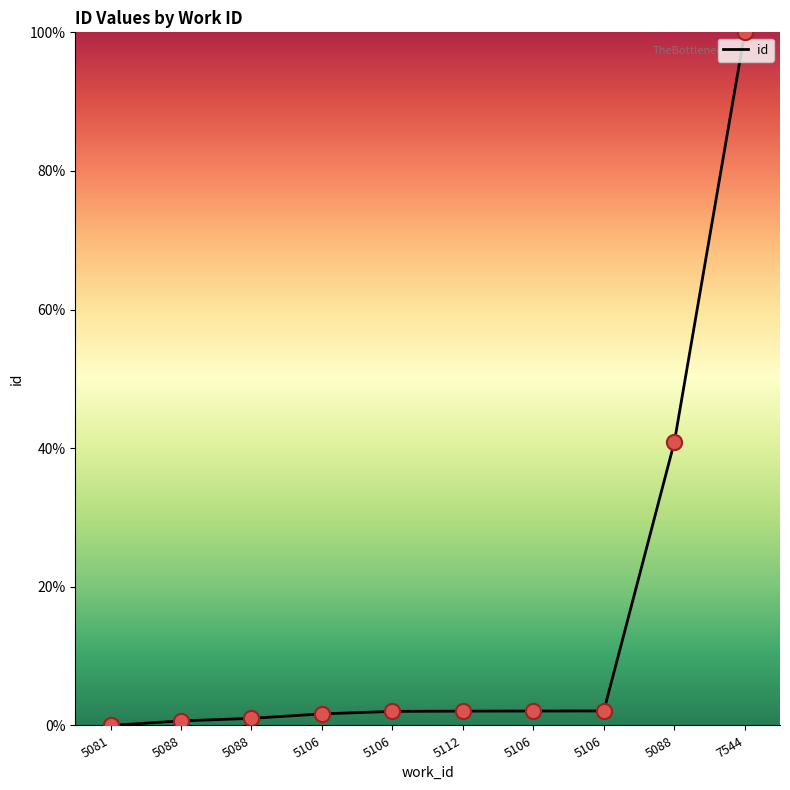

What is the ratio of the value at 5106 to the value at 5106?

1.0